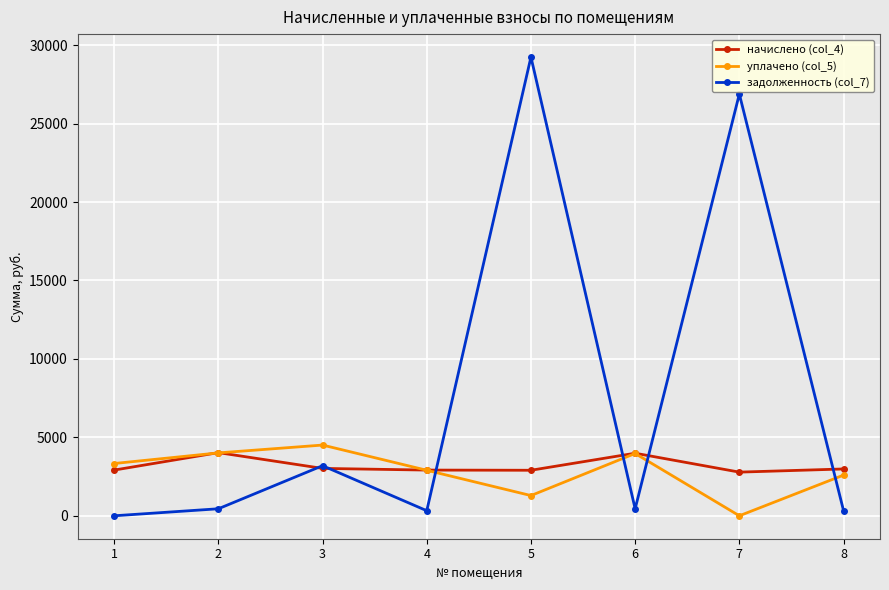

Between 2 and 3, which series saw the biggest shift?

задолженность (col_7)